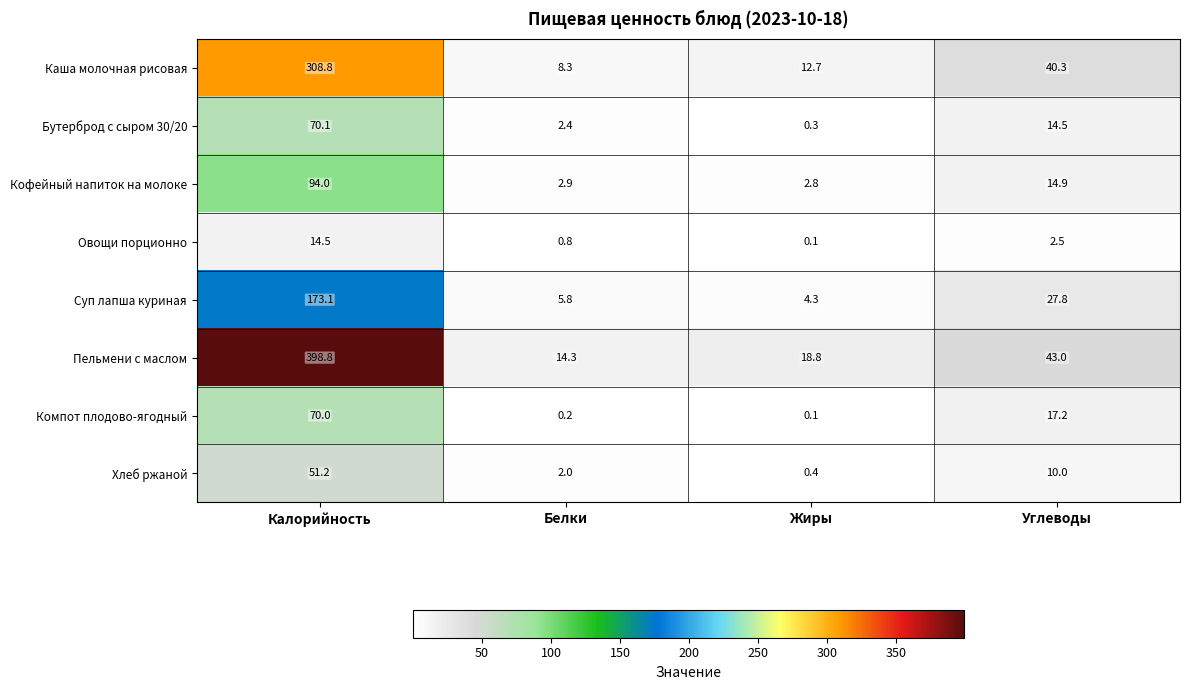

What is the difference between the second highest and minimum values in the Кофейный напиток на молоке series?

12.1